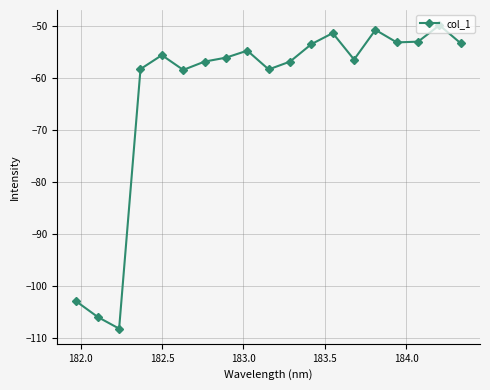

How many data points does each series have?

19